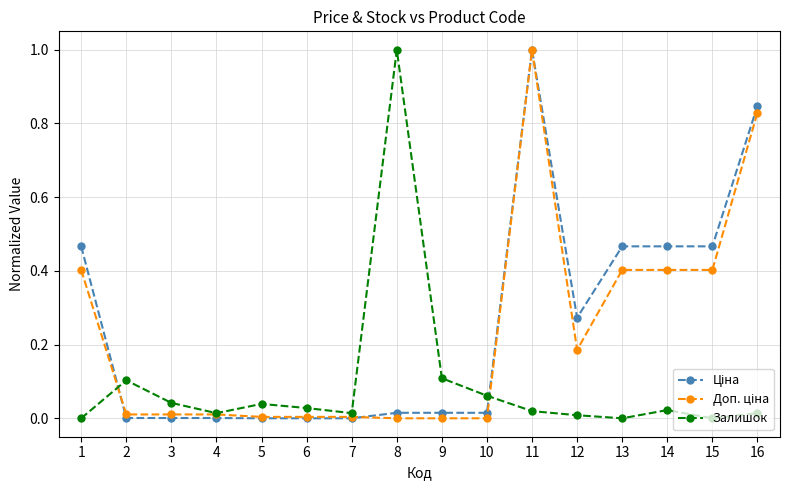

Does the chart have visible grid lines?

Yes